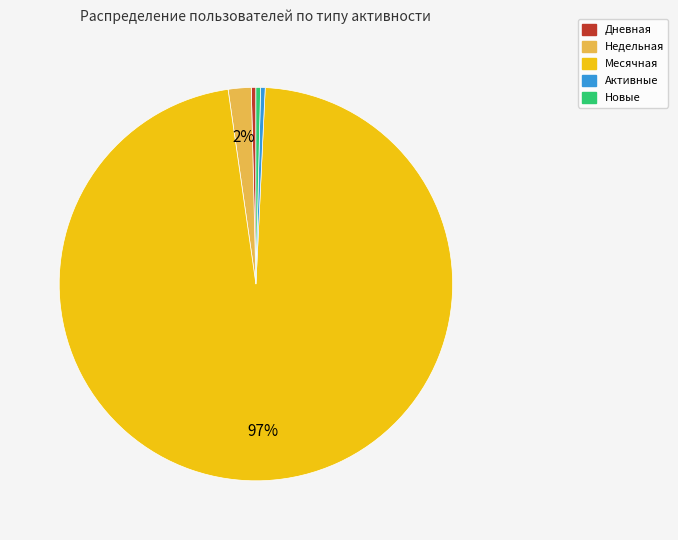

Is there any slice that represents more than half of the pie?

Yes